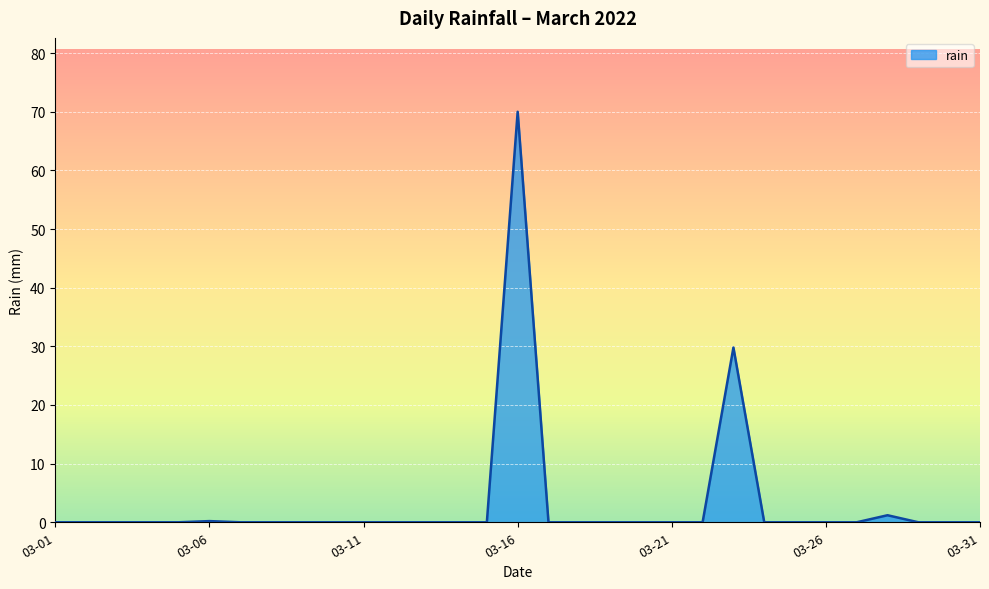

What is the difference between the maximum and minimum values?

70.0